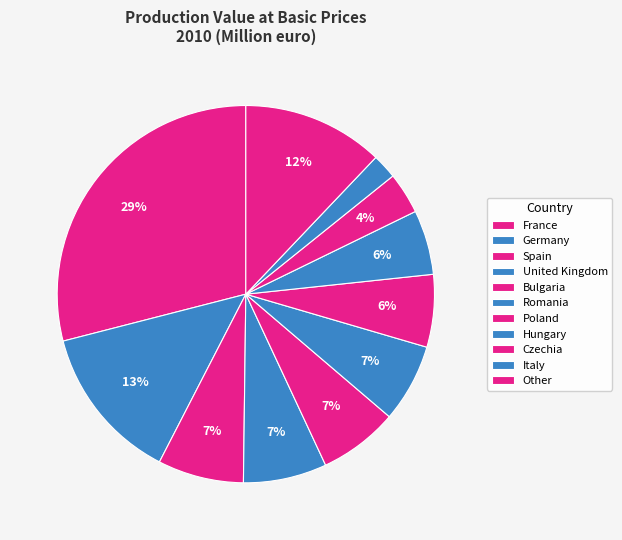

Which category has the biggest portion of the pie?

France